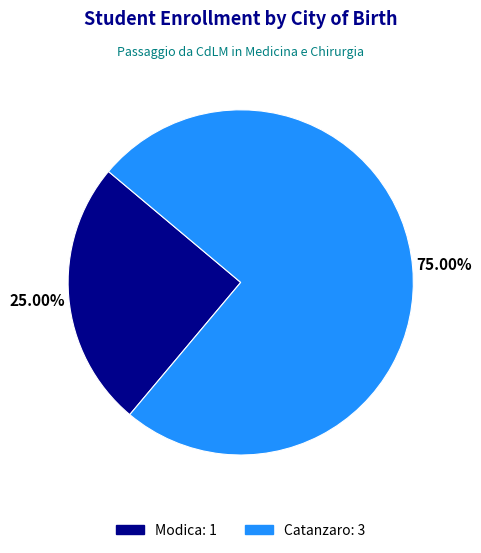

The Catanzaro slice represents 61% of the pie. True or false?

False